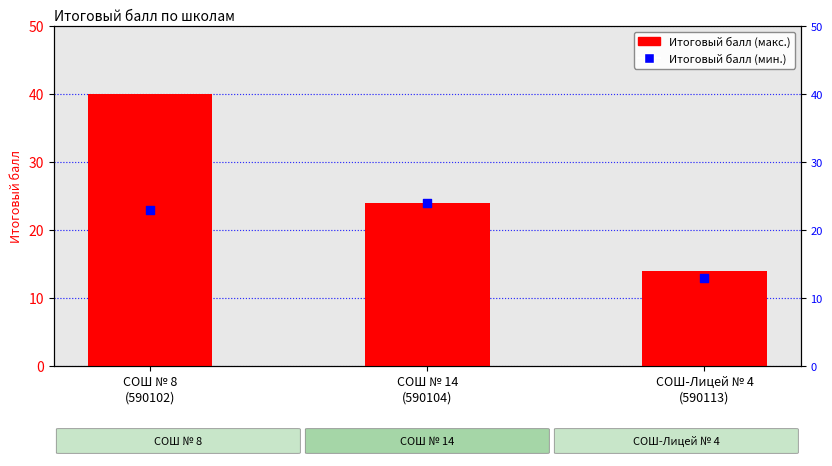

Which series has the widest spread of Y values?

Итоговый балл (макс.)